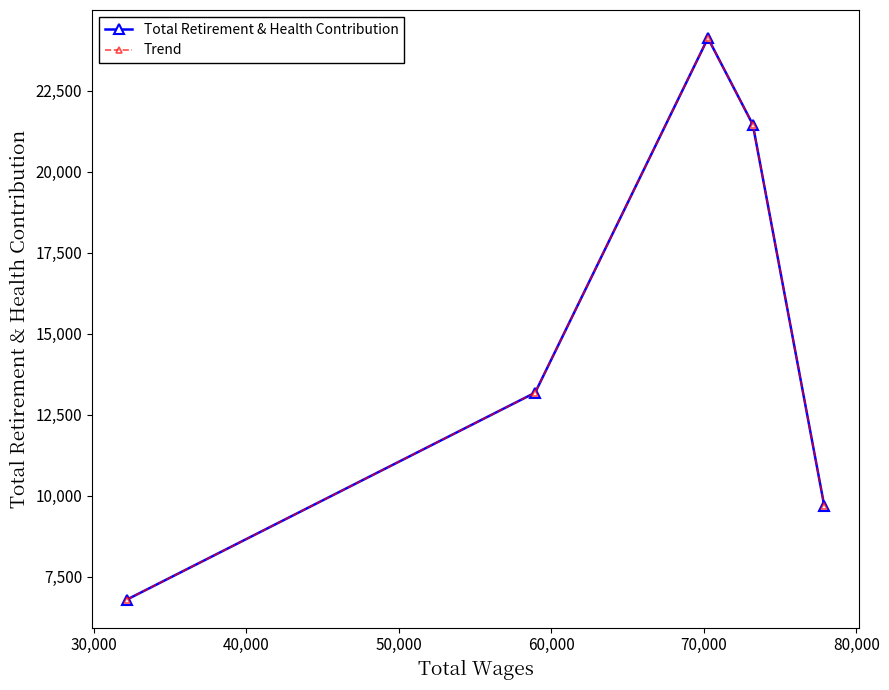

True or false: Trend and Total Retirement & Health Contribution intersect in this chart.

False